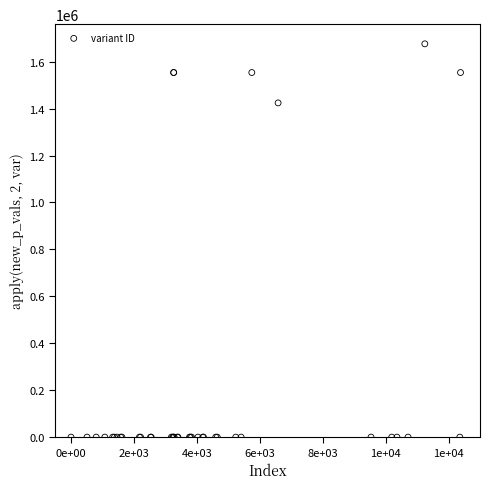

What Y value in the scatter plot is closest to 838007?

1424306